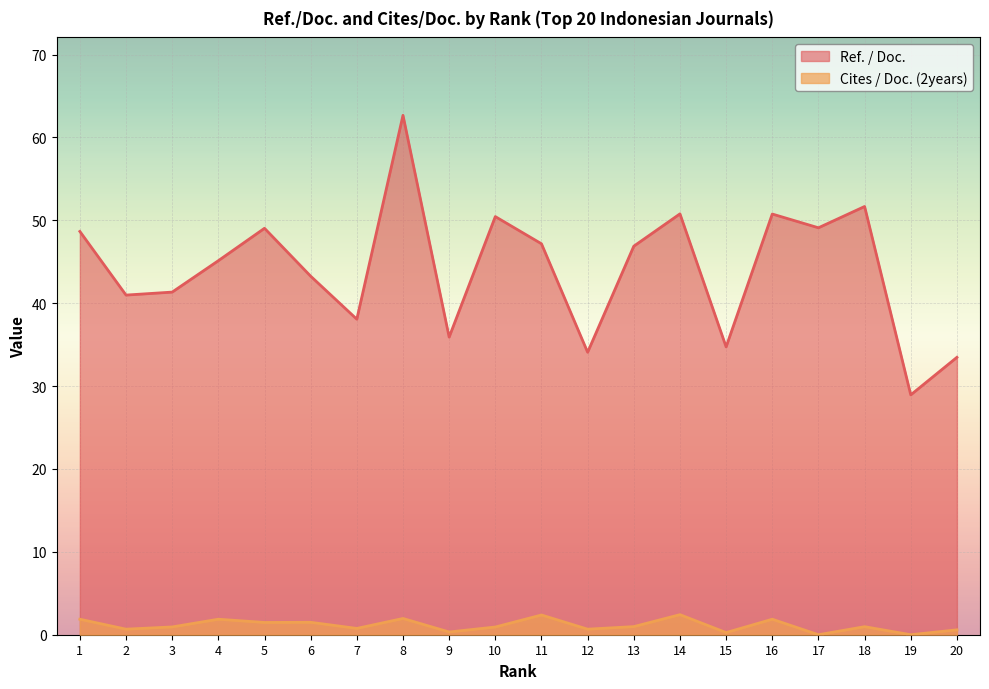

The value of Cites / Doc. (2years) at 3 is 0.9. True or false?

True